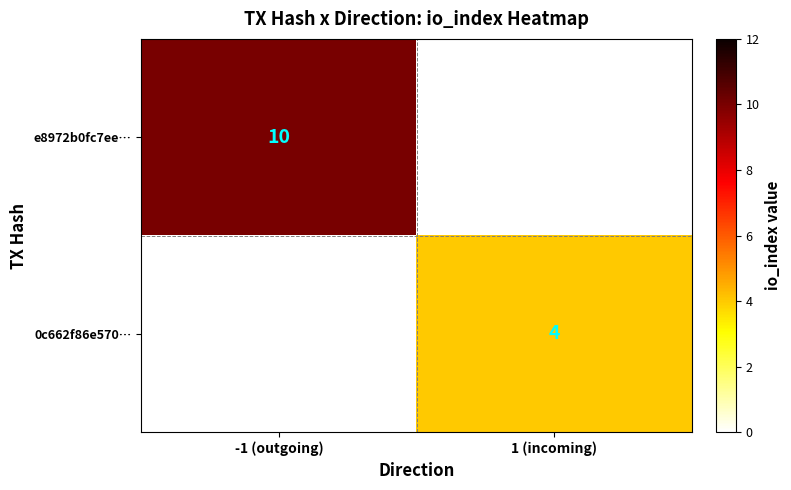

At how many categories does at least one series exceed 8?

1